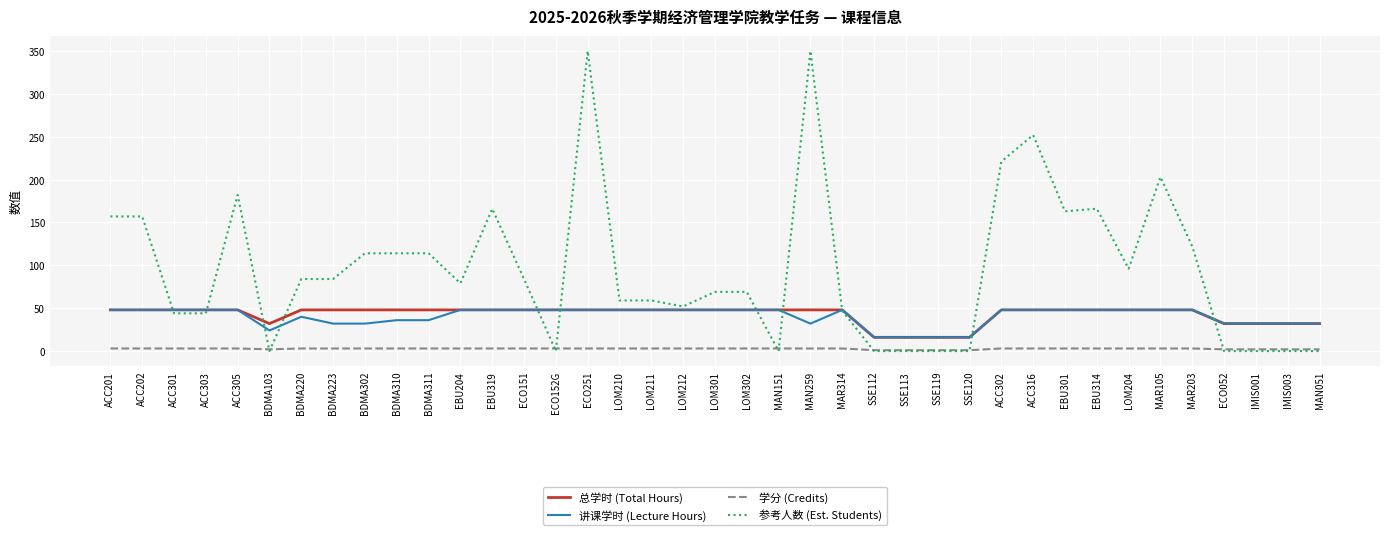

Which series has the largest total across all categories?

参考人数 (Est. Students)